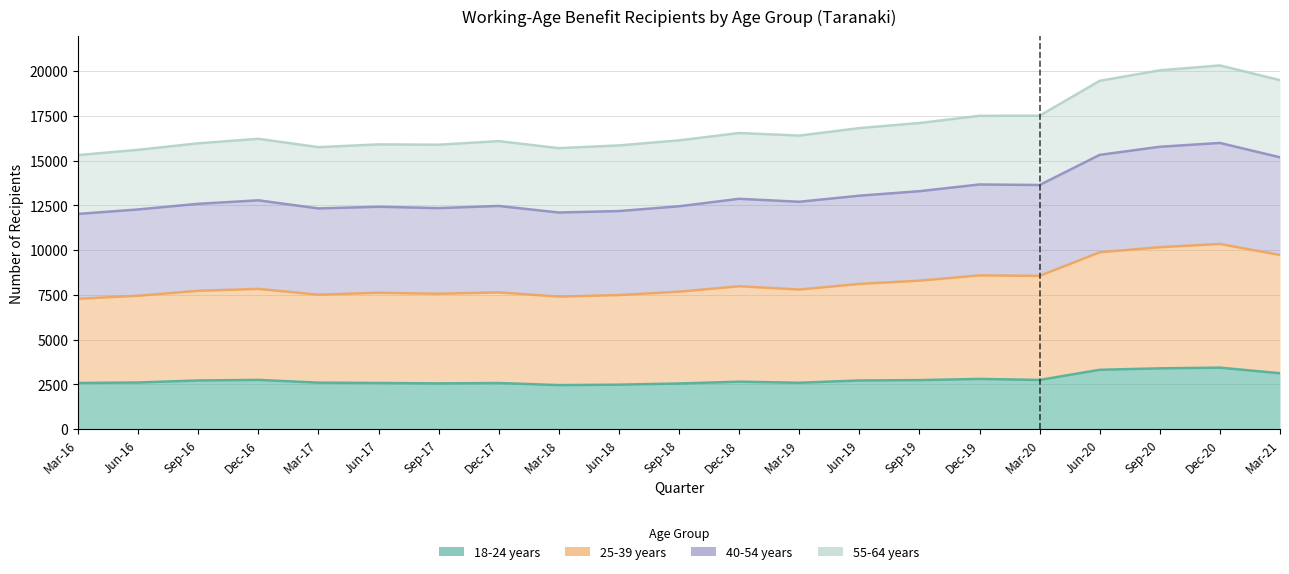

True or false: 40-54 years and 25-39 years cross at least once.

False